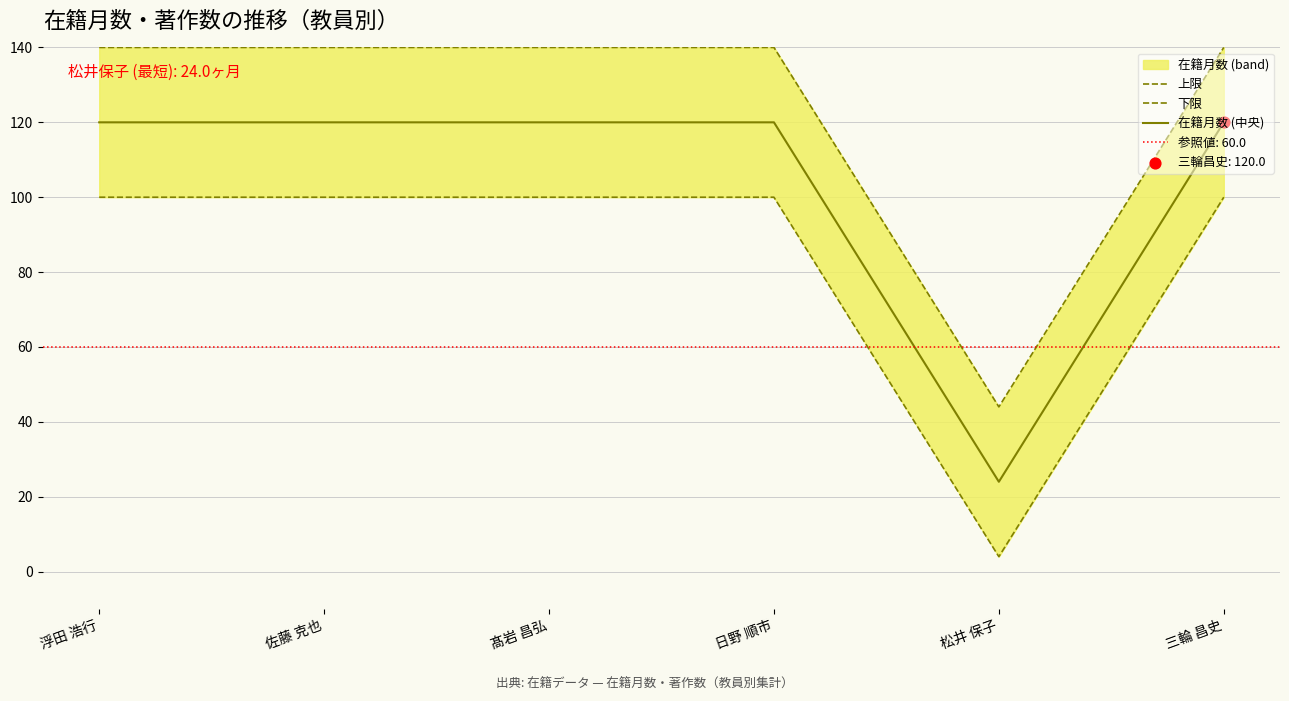

Which series has the largest total across all categories?

上限